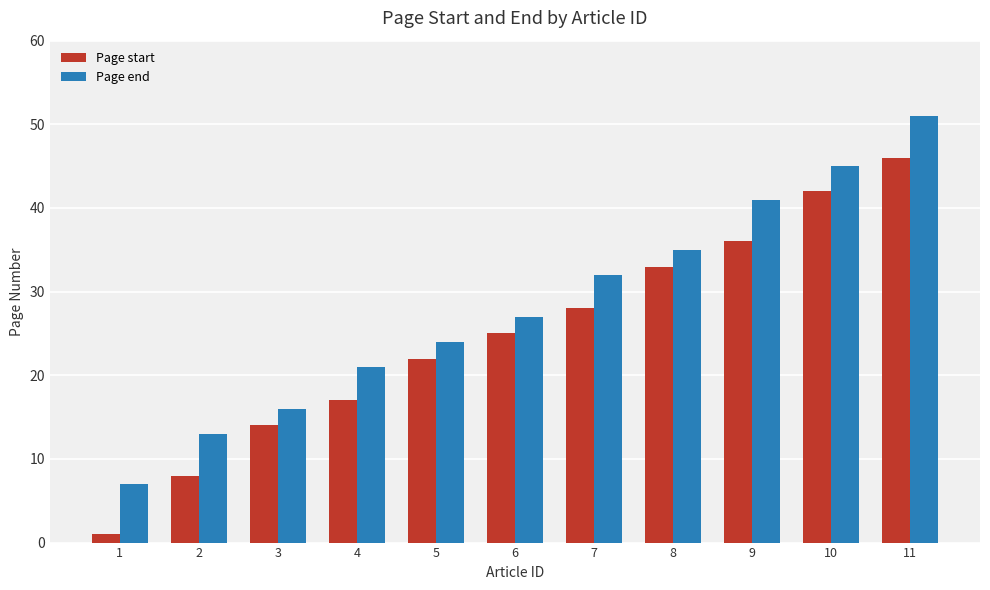

The Page end series shows 13 at 1. True or false?

False